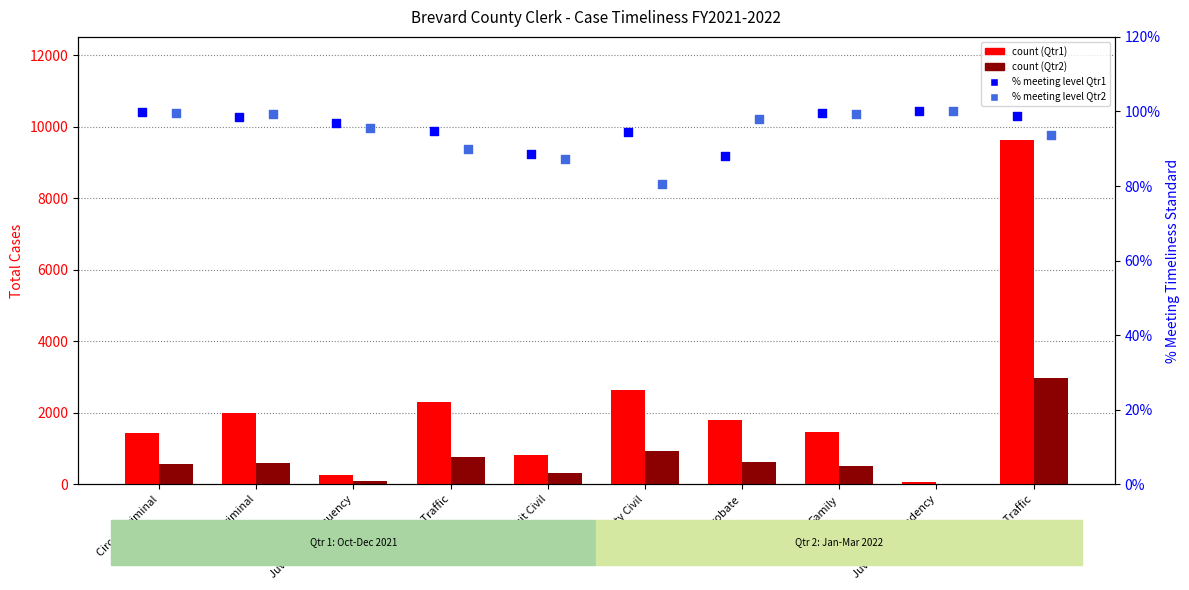

Is the value of Total Cases Qtr1 at Circuit Criminal greater than the value of % meeting level Qtr2 at Family?

Yes